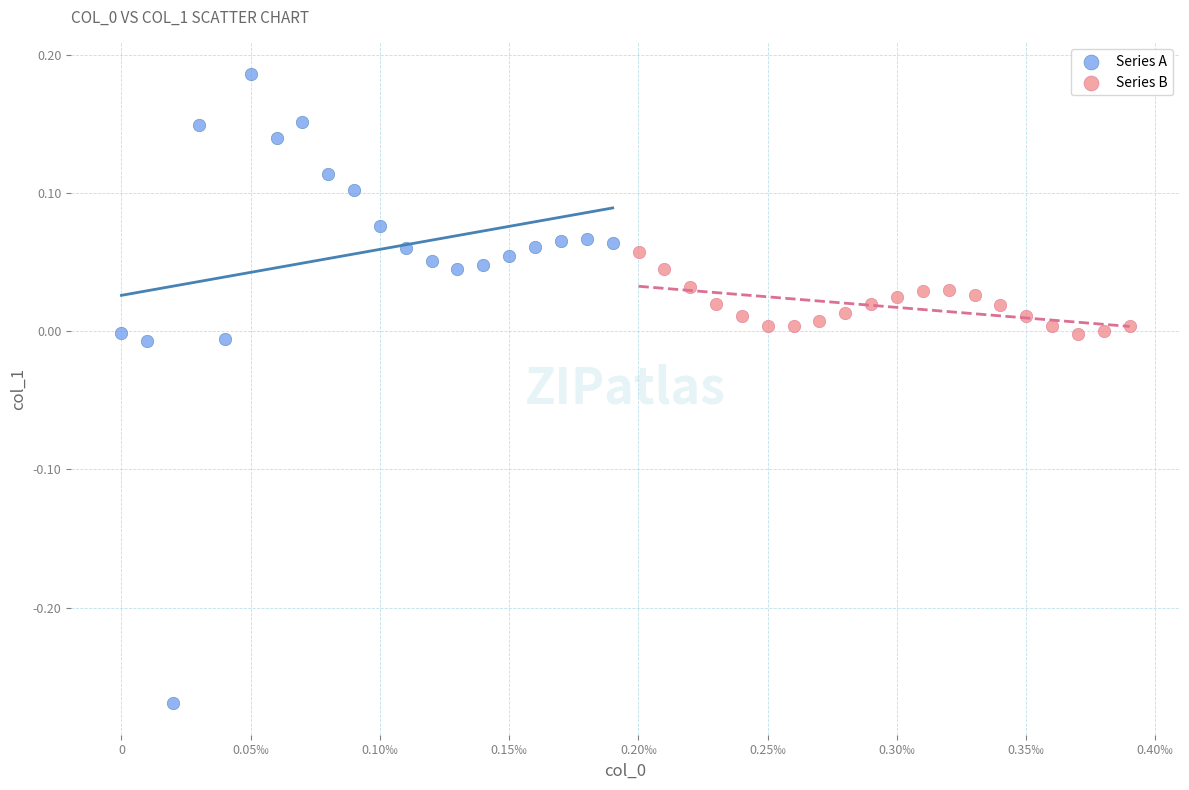

Which series reaches the maximum Y coordinate?

Series A